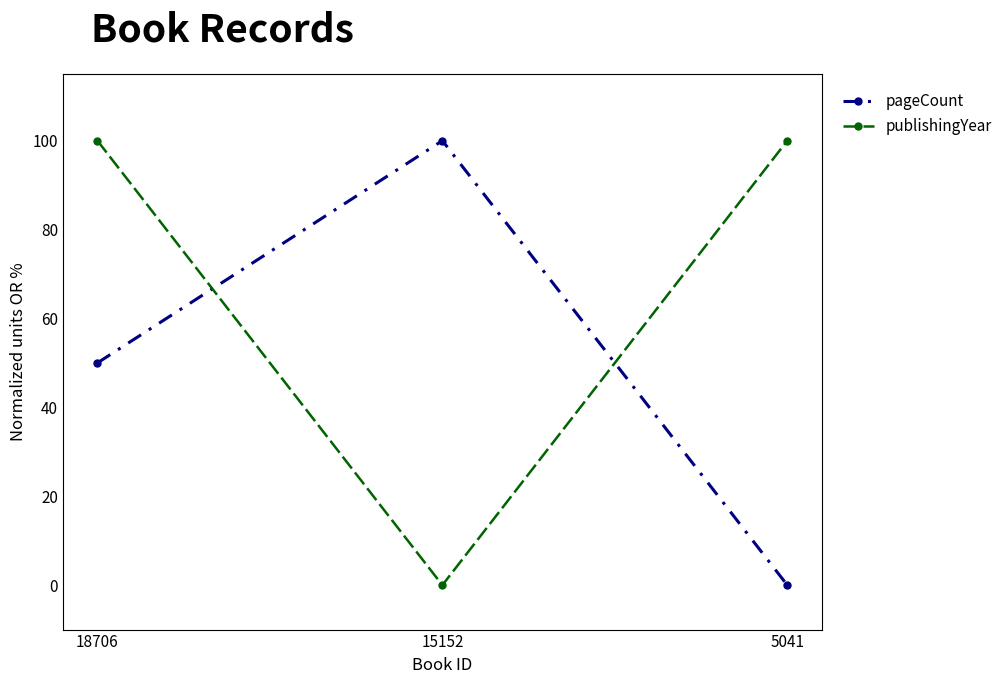

At which category is the sum across all series the highest?

18706